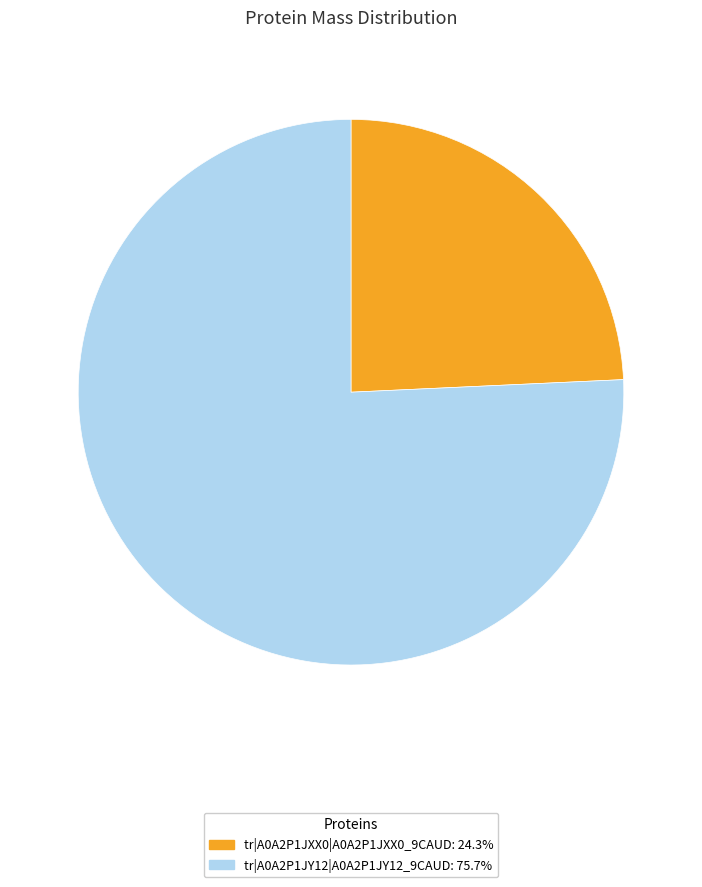

Which category has the biggest portion of the pie?

tr|A0A2P1JY12|A0A2P1JY12_9CAUD